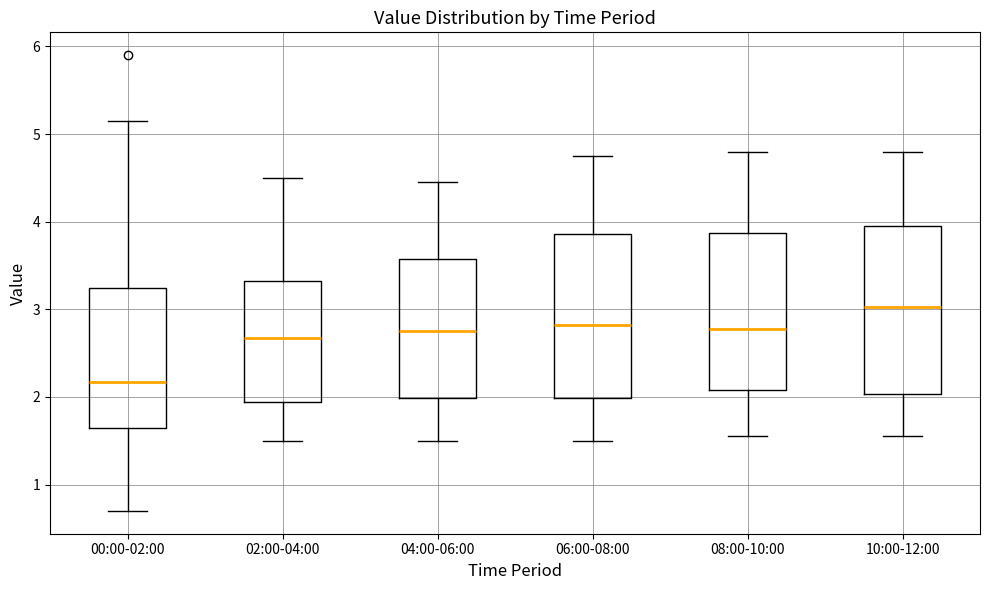

Where is the lower edge of the box for 08:00-10:00 on the y-axis? The values are not printed on the chart, so give them approximately, as read against the axis.

2.1